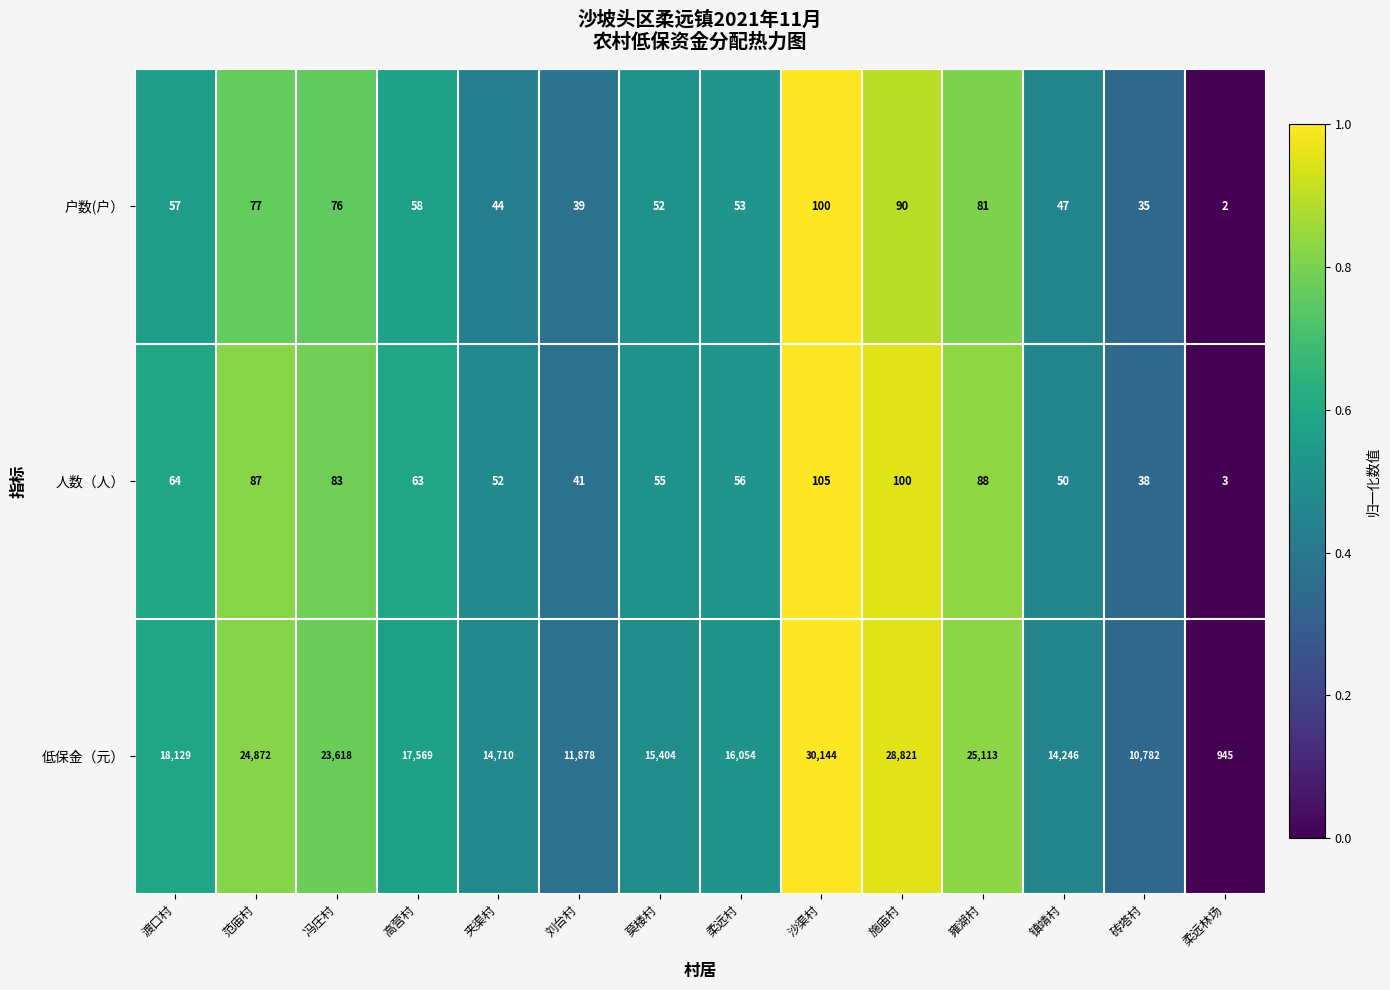

True or false: 低保金（元） has a value of 15257 at 砖塔村.

False